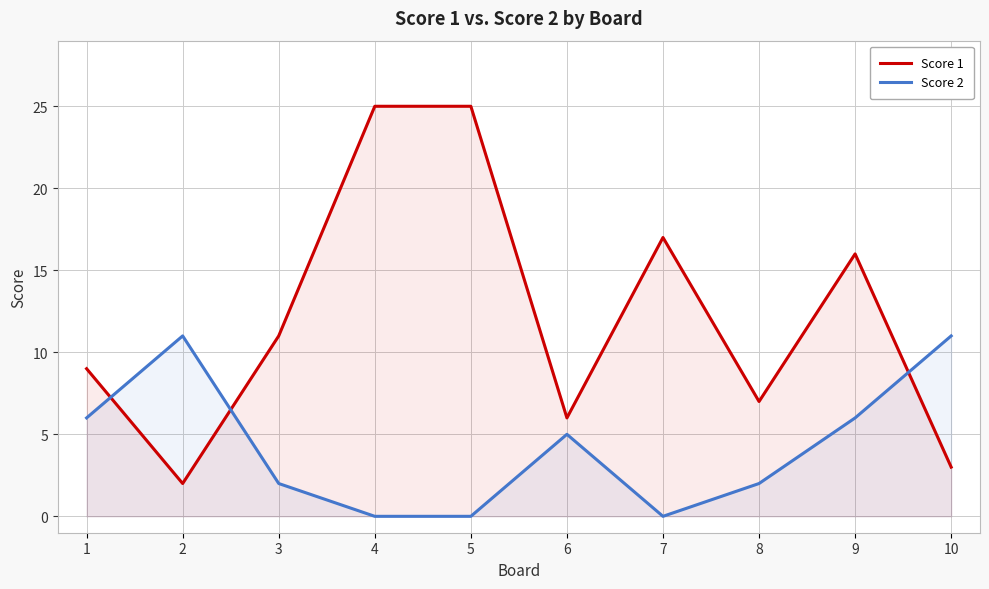

List the labels in order of Score 1 value, smallest first.

2, 10, 6, 8, 1, 3, 9, 7, 4, 5